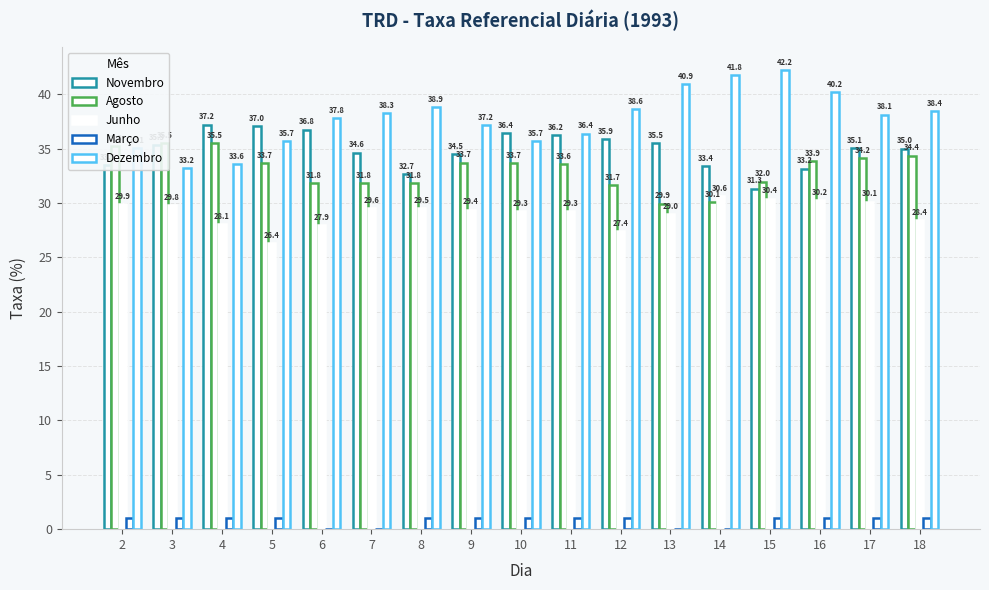

How many data points does each series have?

17